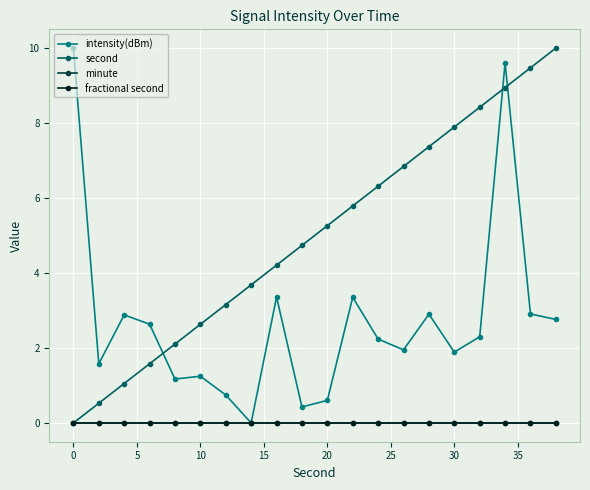

Is this an area chart (filled region under the line)?

No